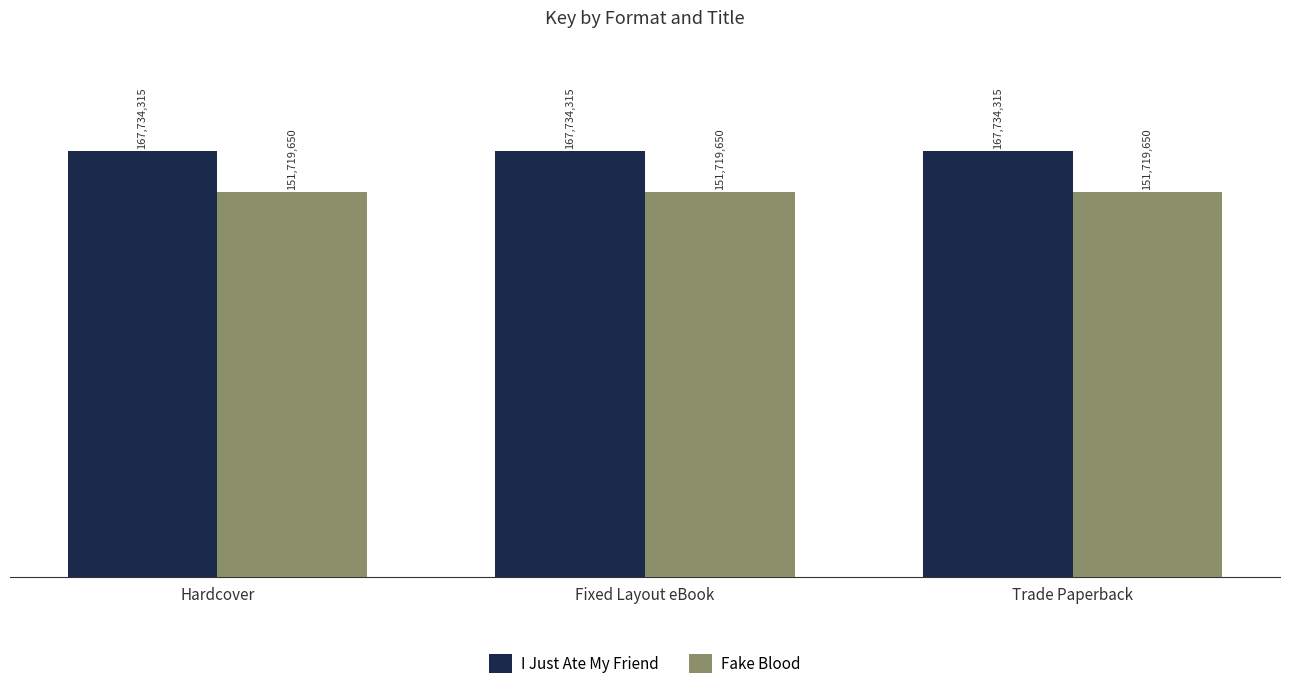

Are the bars horizontal?

No